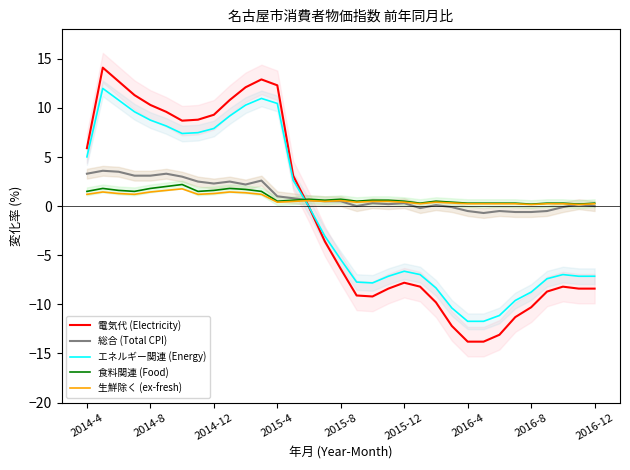

What is the difference between the highest and lowest values at 29?

9.0